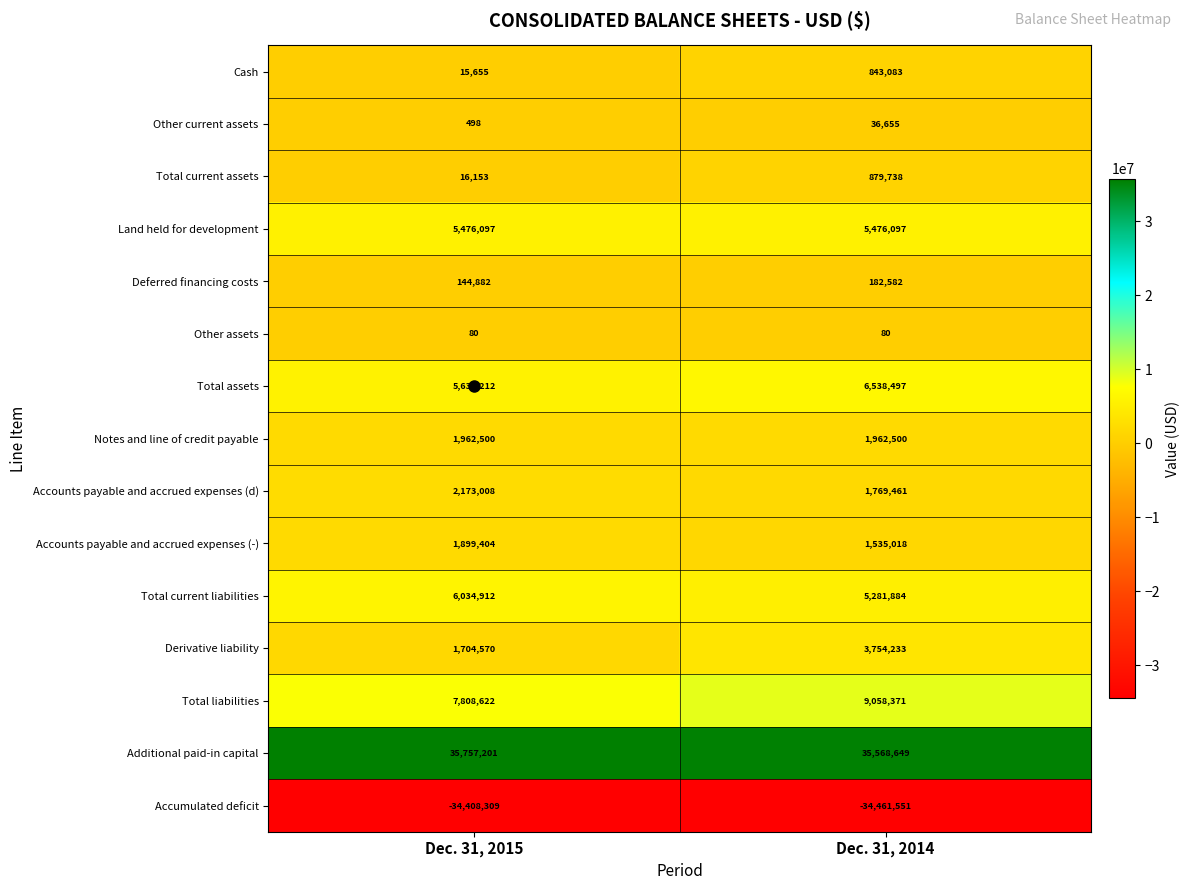

Read the Other current assets value at Dec. 31, 2015, to the nearest 50.

500